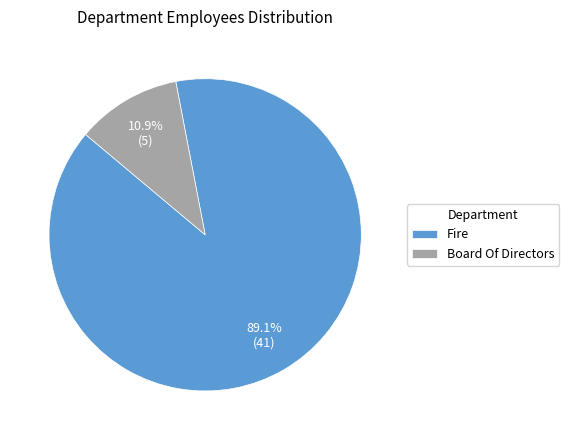

The Fire slice represents 89% of the pie. True or false?

True